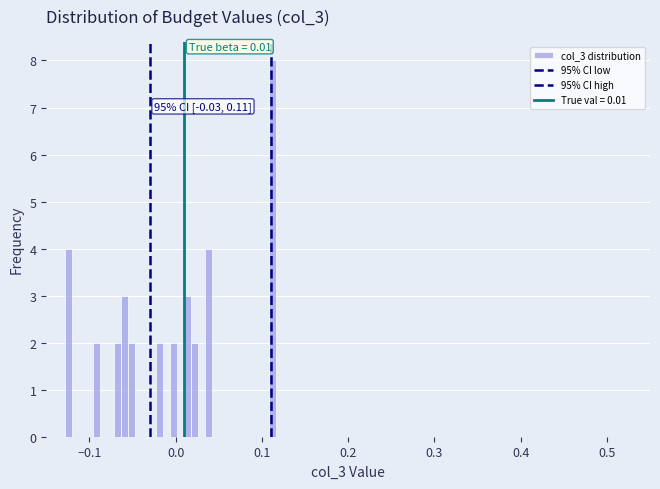

Read against the x-axis, roughly where is the centre of the tallest bar?

0.11